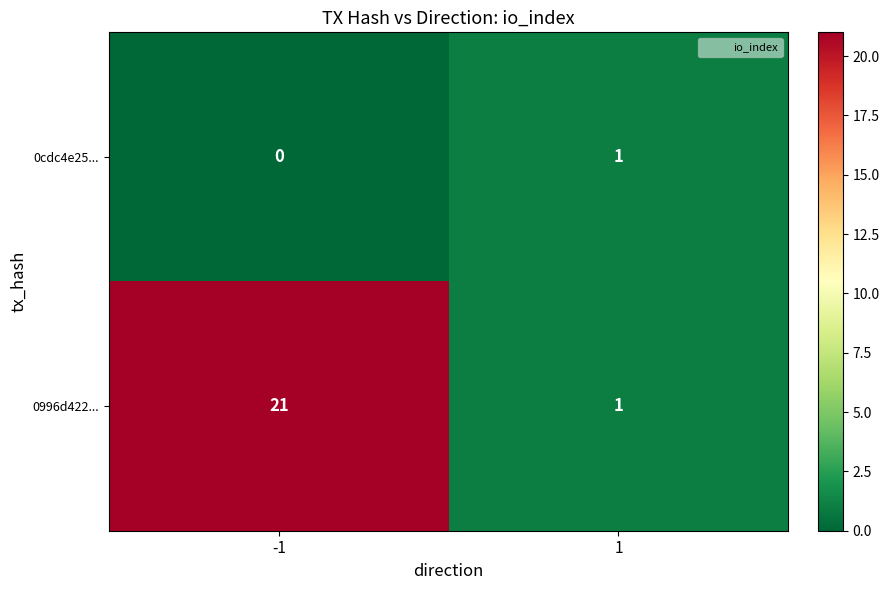

What is the highest value of the 0996d422... series?

21